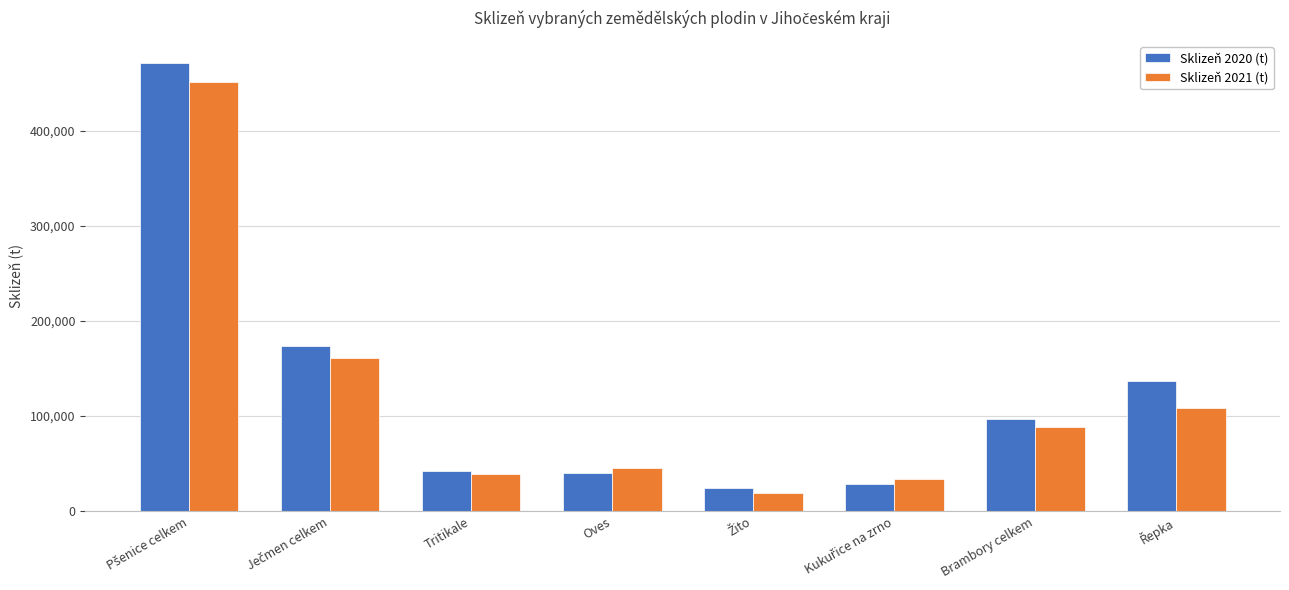

List the series in order of their overall mean, highest first.

Sklizeň 2020 (t), Sklizeň 2021 (t)